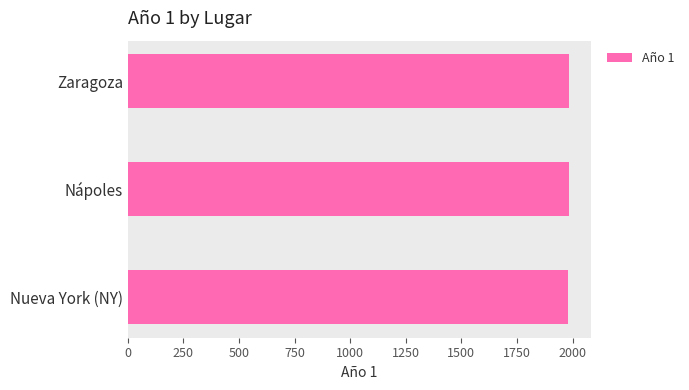

Approximately how many times larger is the value at Nueva York (NY) compared to Nápoles?

1.0